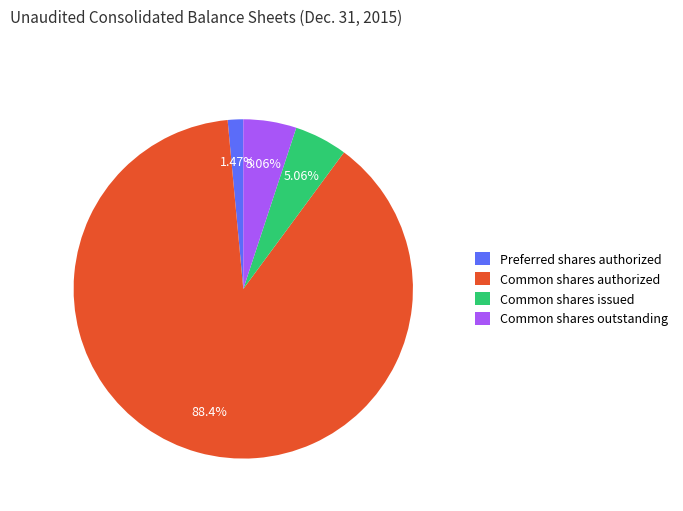

What is the majority slice?

Common shares authorized